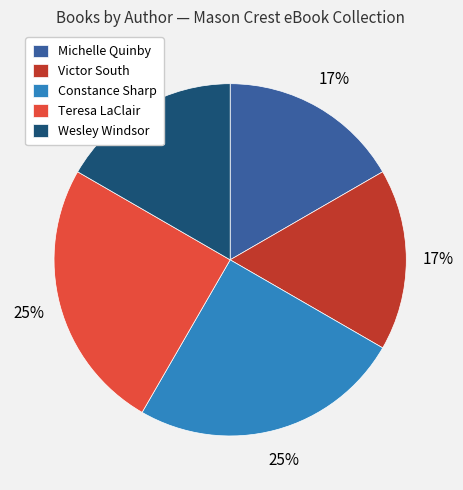

Which has a higher value, Michelle Quinby or Constance Sharp?

Constance Sharp